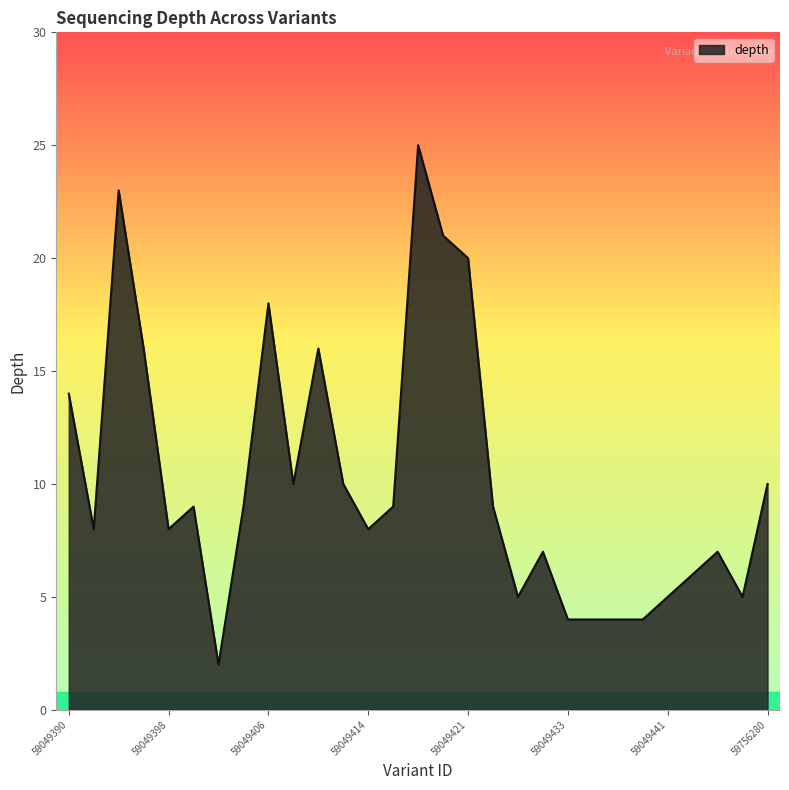

Count the number of data series in this chart.

1